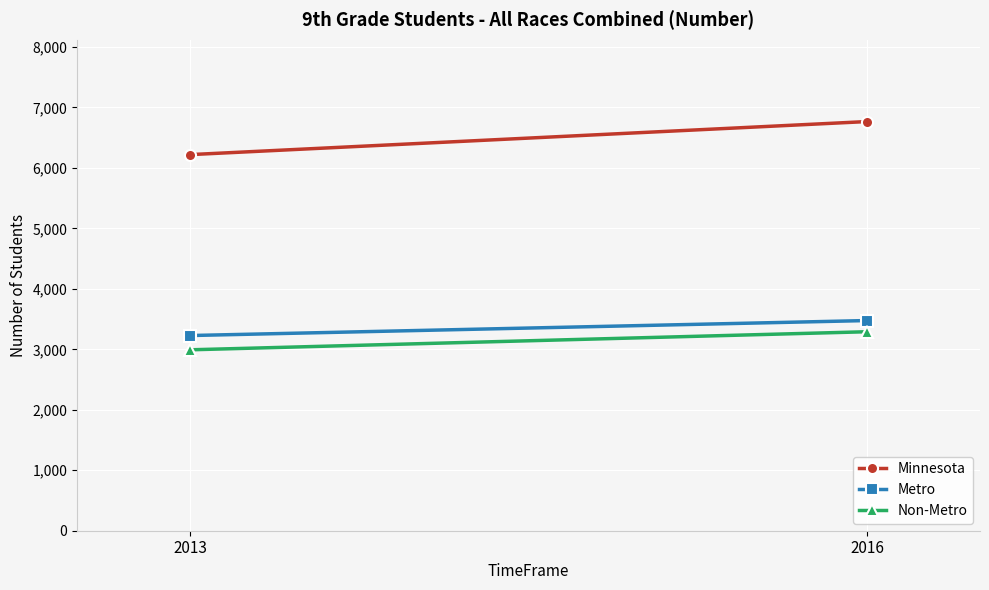

At which category is the sum across all series the highest?

2016